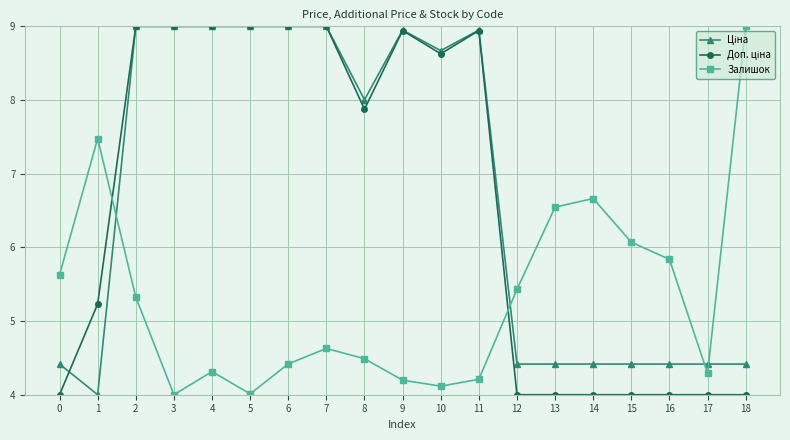

True or false: Залишок has more than 1 points higher than both neighbors.

True